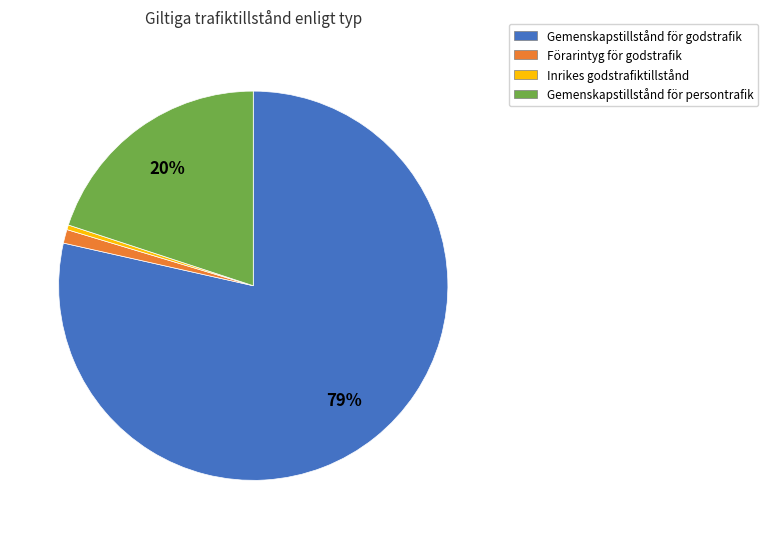

Which category has the smallest portion of the pie?

Inrikes godstrafiktillstånd